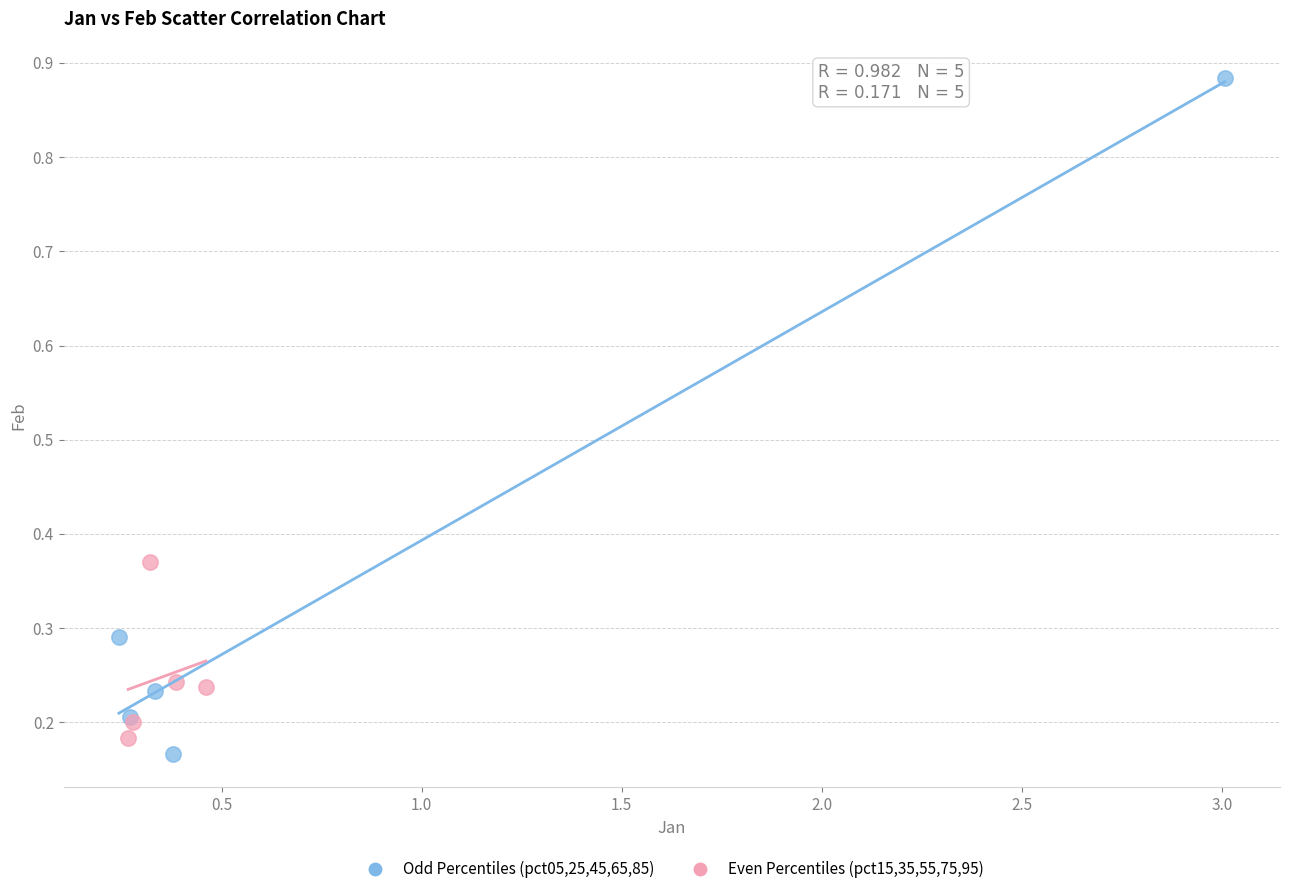

Which series reaches the minimum Y coordinate?

Odd Percentiles (pct05,25,45,65,85)